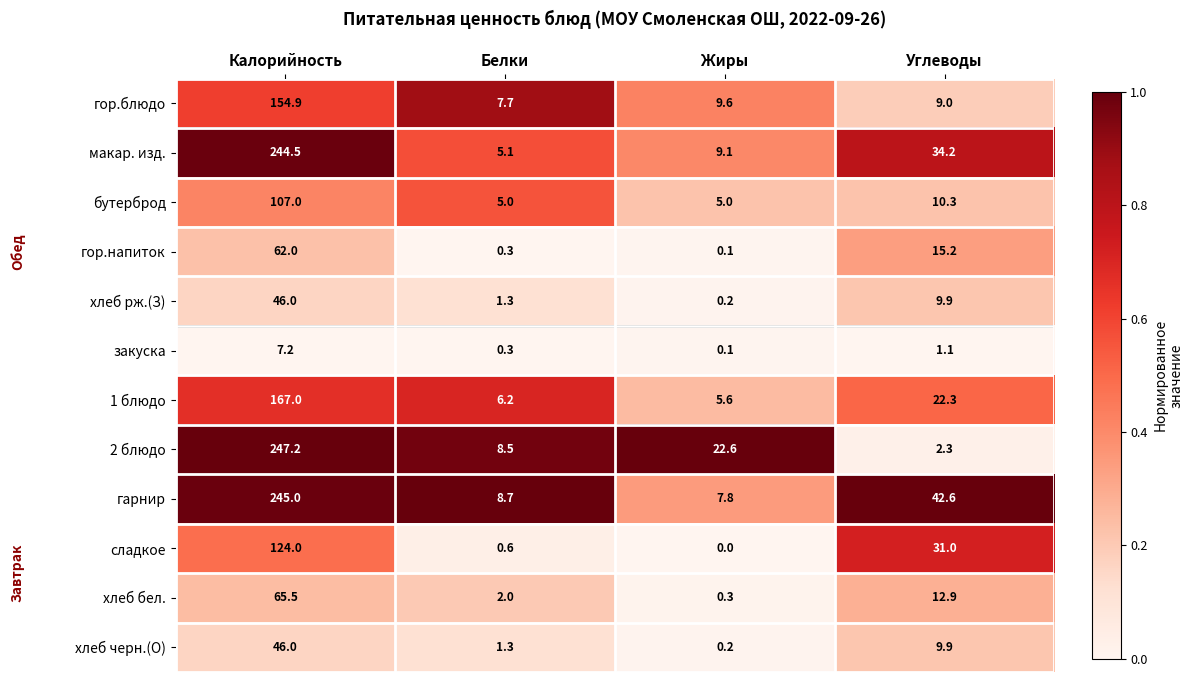

Count the number of categories in the chart.

4